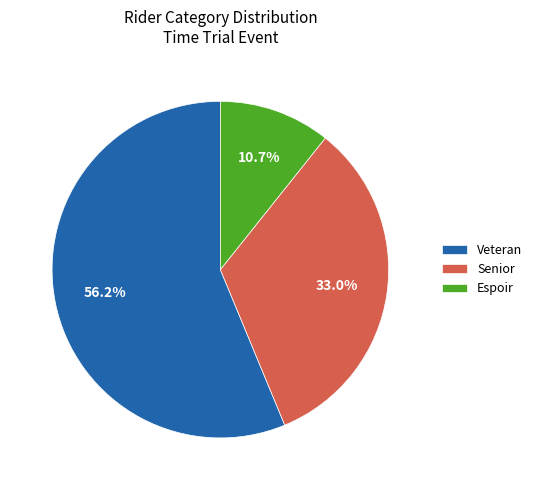

Between Veteran and Espoir, which is larger?

Veteran